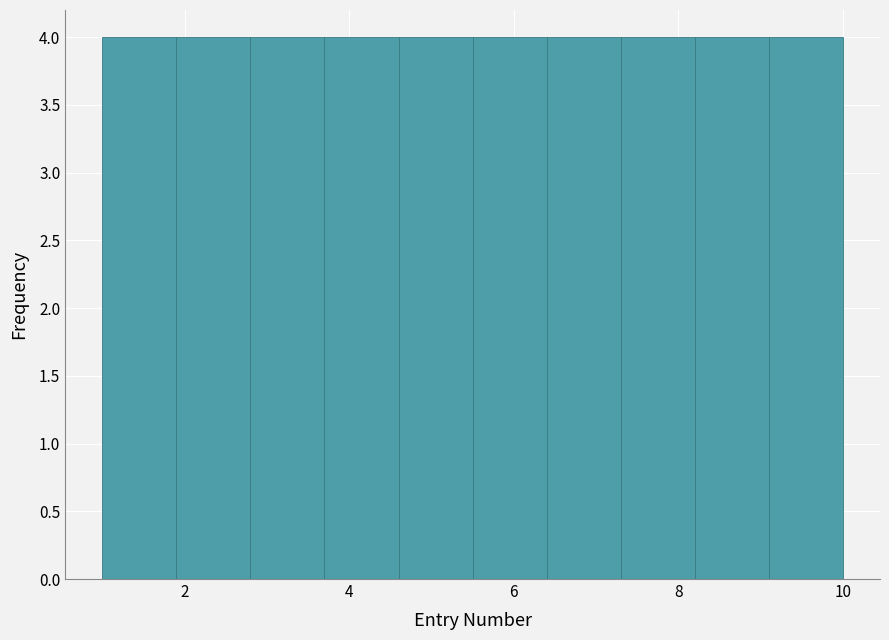

Reading left to right, list every bar in this chart as the range it spans on the x-axis followed by its height. Neither the bar edges nor the heights are printed on the chart, so give them approximately, as read against the axes.

1.0 to 1.9: 4
1.9 to 2.8: 4
2.8 to 3.7: 4
3.7 to 4.6: 4
4.6 to 5.5: 4
5.5 to 6.4: 4
6.4 to 7.3: 4
7.3 to 8.2: 4
8.2 to 9.1: 4
9.1 to 10.0: 4